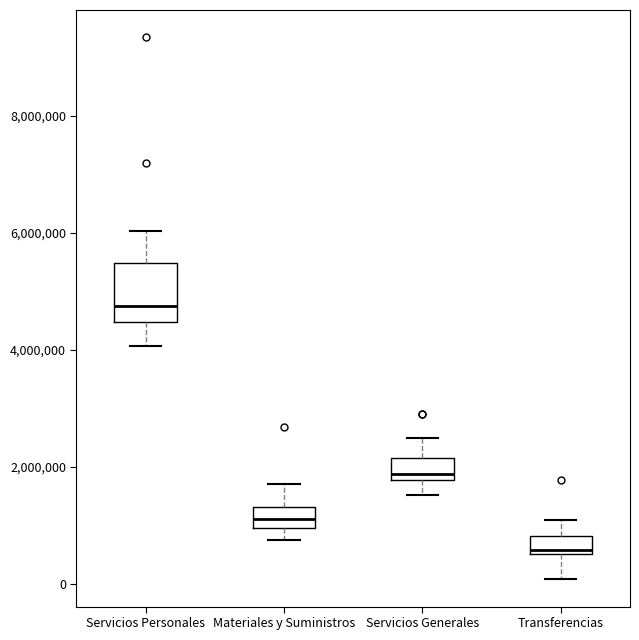

Where does the upper whisker of the box for Servicios Personales end on the y-axis? The values are not printed on the chart, so give them approximately, as read against the axis.

6000000